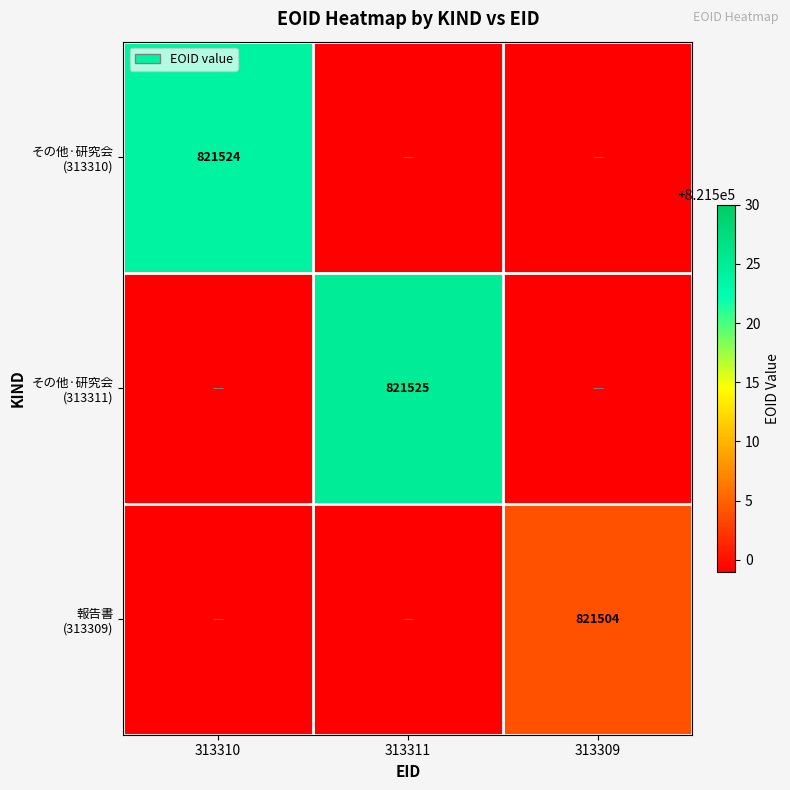

What is the difference between the maximum and minimum values in the その他·研究会 (313311) series?

821525